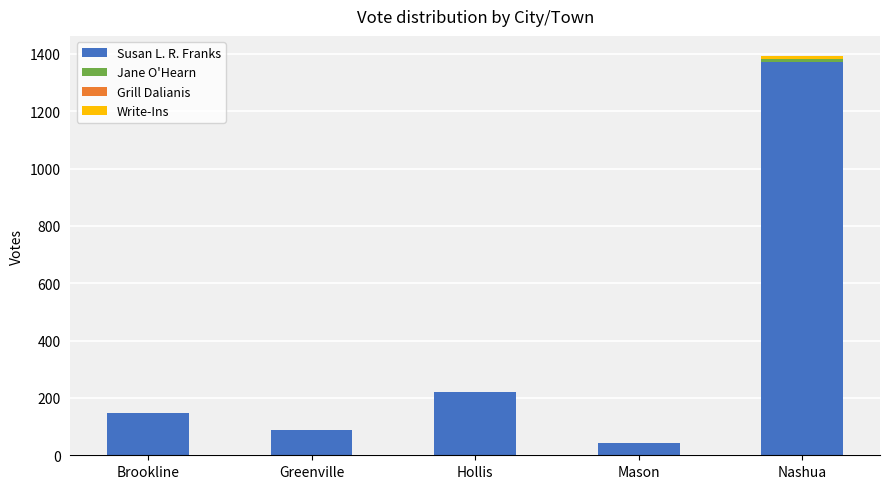

What is the highest value of the Susan L. R. Franks series?

1373